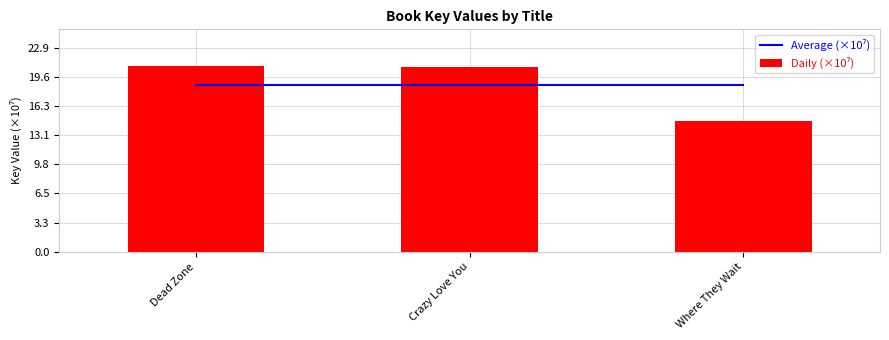

The Daily (×10⁷) series shows 20.8 at Crazy Love You. True or false?

True